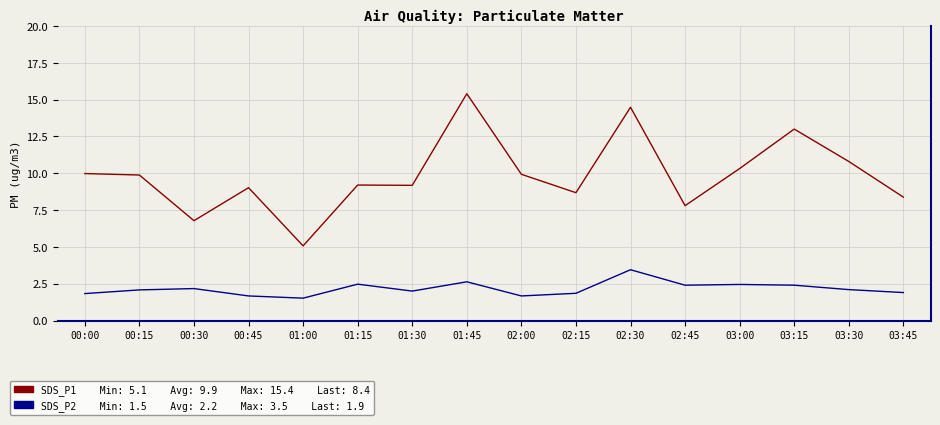

Does the chart display data point markers on the line(s)?

No